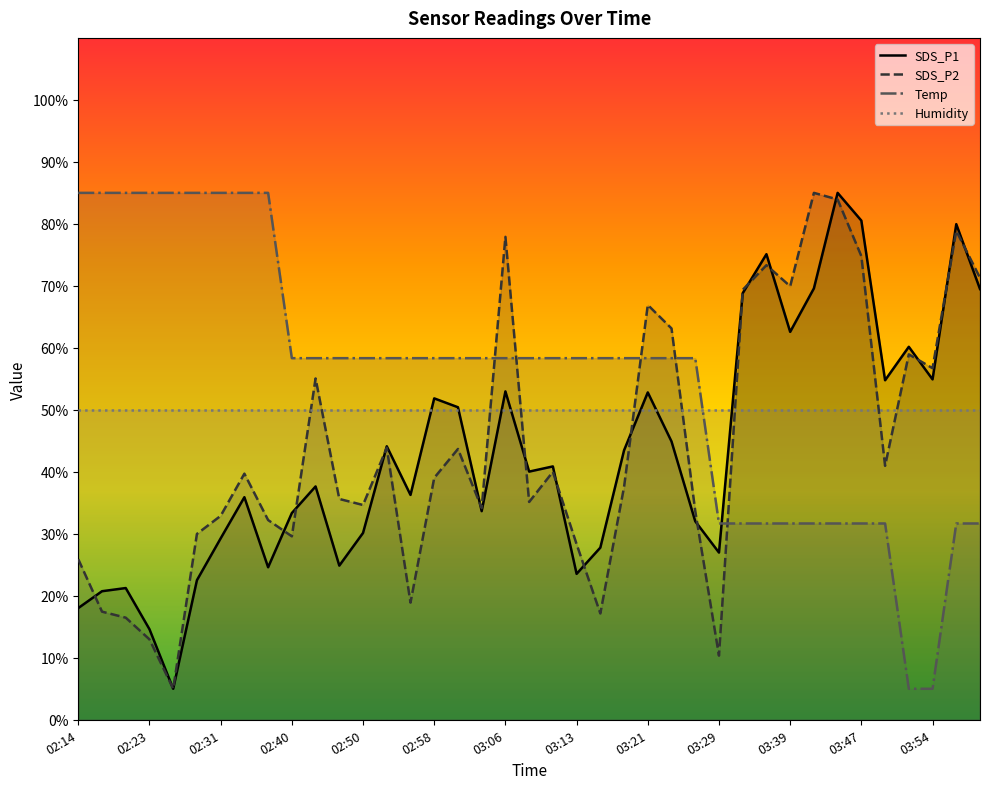

At which label is Temp closest to 45?

02:40